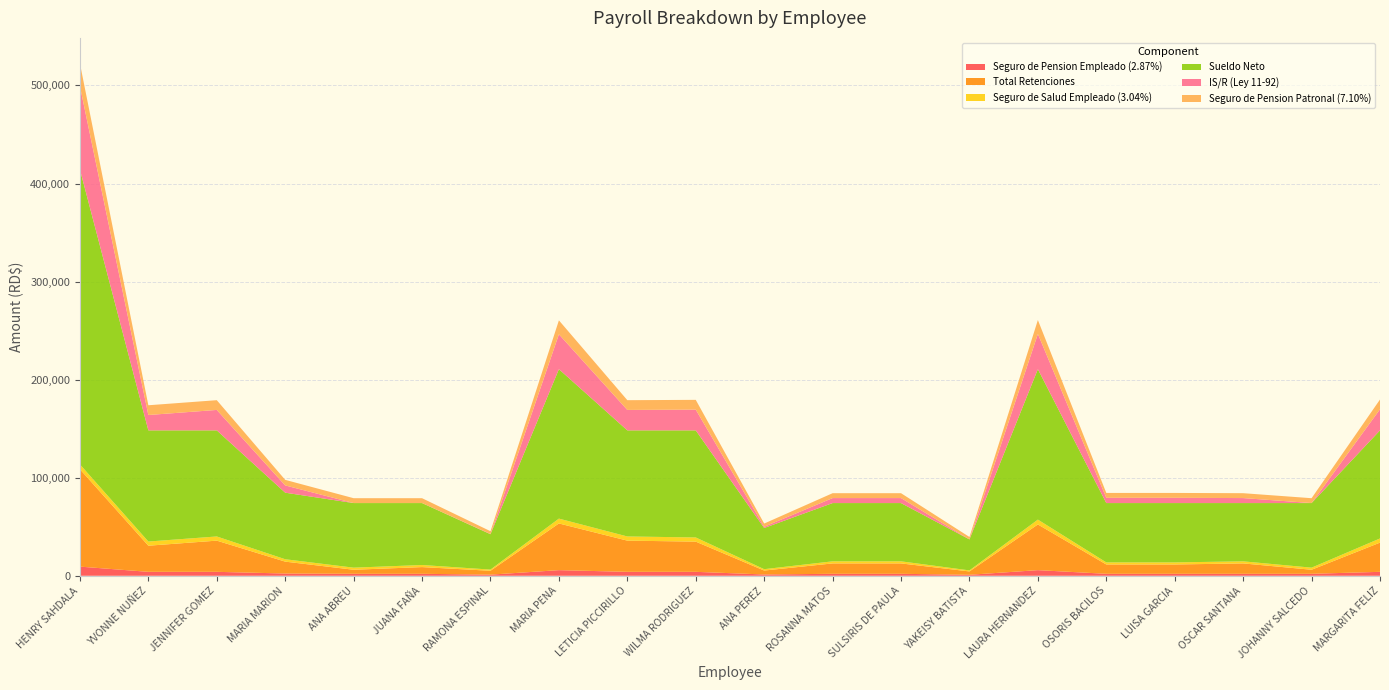

Reading left to right, transcribe all the data shown in this chart.

Seguro de Pension Empleado (2.87%): HENRY SAHDALA=9334.7	YVONNE NUÑEZ=4018.0	JENNIFER GOMEZ=4018.0	MARIA MARION=2296.0	ANA ABREU=2009.0	JUANA FAÑA=2009.0	RAMONA ESPINAL=1148.0	MARIA PENA=5740.0	LETICIA PICCIRILLO=4018.0	WILMA RODRIGUEZ=4018.0	ANA PEREZ=1320.2	ROSANNA MATOS=2009.0	SULSIRIS DE PAULA=2009.0	YAKEISY BATISTA=1004.5	LAURA HERNANDEZ=5740.0	OSORIS BACILOS=2009.0	LUISA GARCIA=2009.0	OSCAR SANTANA=2009.0	JOHANNY SALCEDO=2009.0	MARGARITA FELIZ=4018.0
Total Retenciones: HENRY SAHDALA=99291.7	YVONNE NUÑEZ=26638.2	JENNIFER GOMEZ=31813.5	MARIA MARION=12128.9	ANA ABREU=4137.0	JUANA FAÑA=6837.2	RAMONA ESPINAL=3954.2	MARIA PENA=47608.3	LETICIA PICCIRILLO=31813.5	WILMA RODRIGUEZ=30801.0	ANA PEREZ=4008.1	ROSANNA MATOS=10585.6	SULSIRIS DE PAULA=10585.6	YAKEISY BATISTA=3418.6	LAURA HERNANDEZ=46595.7	OSORIS BACILOS=9505.5	LUISA GARCIA=9505.5	OSCAR SANTANA=10585.6	JOHANNY SALCEDO=4137.0	MARGARITA FELIZ=29788.4
Seguro de Salud Empleado (3.04%): HENRY SAHDALA=4943.8	YVONNE NUÑEZ=4256.0	JENNIFER GOMEZ=4256.0	MARIA MARION=2432.0	ANA ABREU=2128.0	JUANA FAÑA=2128.0	RAMONA ESPINAL=1216.0	MARIA PENA=4943.8	LETICIA PICCIRILLO=4256.0	WILMA RODRIGUEZ=4256.0	ANA PEREZ=1398.4	ROSANNA MATOS=2128.0	SULSIRIS DE PAULA=2128.0	YAKEISY BATISTA=1064.0	LAURA HERNANDEZ=4943.8	OSORIS BACILOS=2128.0	LUISA GARCIA=2128.0	OSCAR SANTANA=2128.0	JOHANNY SALCEDO=2128.0	MARGARITA FELIZ=4256.0
Sueldo Neto: HENRY SAHDALA=300708.3	YVONNE NUÑEZ=113361.8	JENNIFER GOMEZ=108186.4	MARIA MARION=67871.1	ANA ABREU=65863.0	JUANA FAÑA=63162.8	RAMONA ESPINAL=36045.8	MARIA PENA=152391.7	LETICIA PICCIRILLO=108186.4	WILMA RODRIGUEZ=109199.0	ANA PEREZ=41991.9	ROSANNA MATOS=59414.4	SULSIRIS DE PAULA=59414.4	YAKEISY BATISTA=31581.4	LAURA HERNANDEZ=153404.3	OSORIS BACILOS=60494.5	LUISA GARCIA=60494.5	OSCAR SANTANA=59414.4	JOHANNY SALCEDO=65863.0	MARGARITA FELIZ=110211.6
IS/R (Ley 11-92): HENRY SAHDALA=85013.2	YVONNE NUÑEZ=15664.0	JENNIFER GOMEZ=20839.3	MARIA MARION=7400.9	ANA ABREU=0.0	JUANA FAÑA=0.0	RAMONA ESPINAL=240.1	MARIA PENA=35574.4	LETICIA PICCIRILLO=20839.3	WILMA RODRIGUEZ=21176.8	ANA PEREZ=1289.5	ROSANNA MATOS=5098.4	SULSIRIS DE PAULA=5098.4	YAKEISY BATISTA=0.0	LAURA HERNANDEZ=35911.9	OSORIS BACILOS=5368.5	LUISA GARCIA=5368.5	OSCAR SANTANA=5098.4	JOHANNY SALCEDO=0.0	MARGARITA FELIZ=21514.4
Seguro de Pension Patronal (7.10%): HENRY SAHDALA=23092.8	YVONNE NUÑEZ=9940.0	JENNIFER GOMEZ=9940.0	MARIA MARION=5680.0	ANA ABREU=4970.0	JUANA FAÑA=4970.0	RAMONA ESPINAL=2840.0	MARIA PENA=14200.0	LETICIA PICCIRILLO=9940.0	WILMA RODRIGUEZ=9940.0	ANA PEREZ=3266.0	ROSANNA MATOS=4970.0	SULSIRIS DE PAULA=4970.0	YAKEISY BATISTA=2485.0	LAURA HERNANDEZ=14200.0	OSORIS BACILOS=4970.0	LUISA GARCIA=4970.0	OSCAR SANTANA=4970.0	JOHANNY SALCEDO=4970.0	MARGARITA FELIZ=9940.0